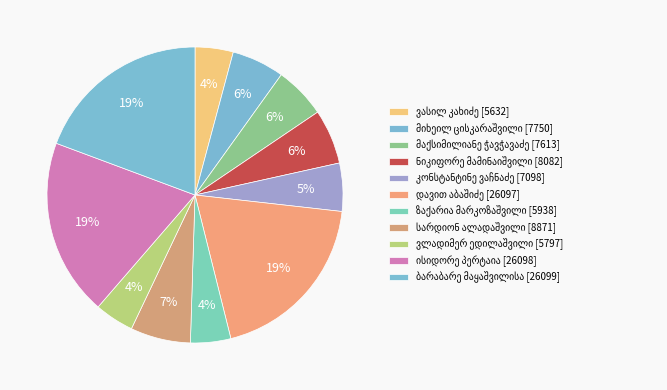

Count the number of slices in the pie.

11